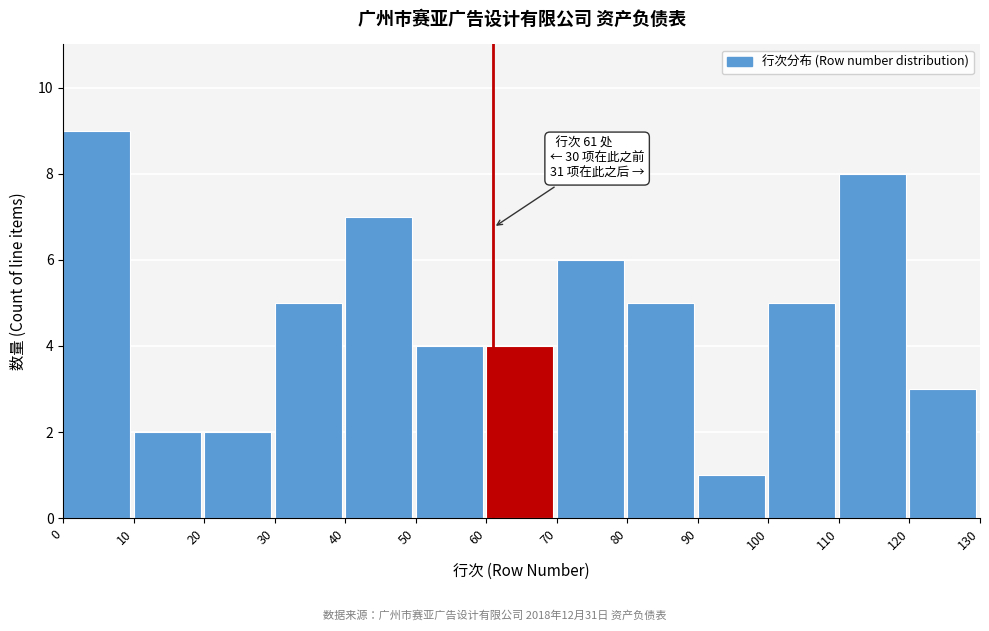

Over which range of the x-axis is the bar tallest?

0 to 10